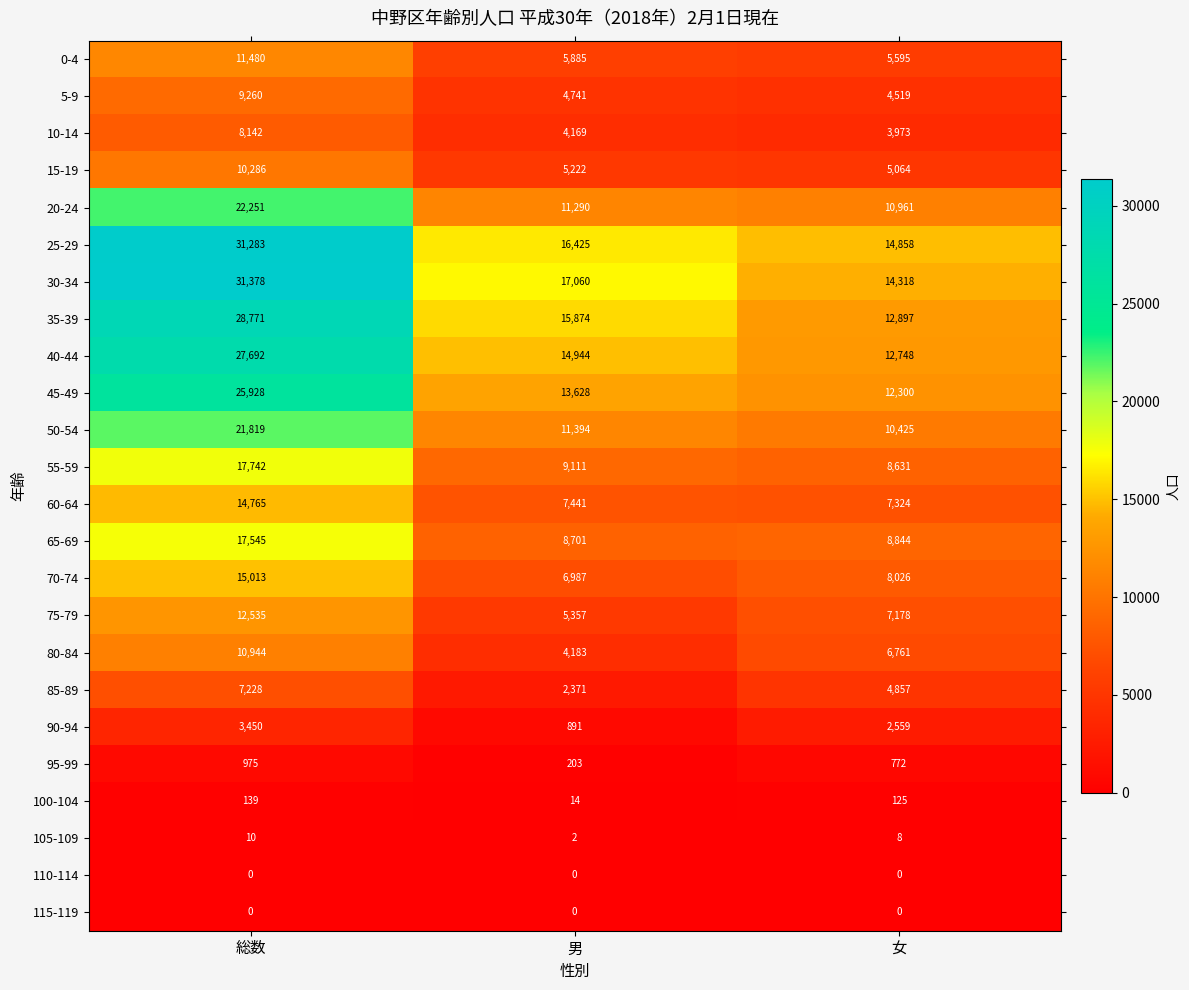

What is the average value of the 70-74 series?

10009